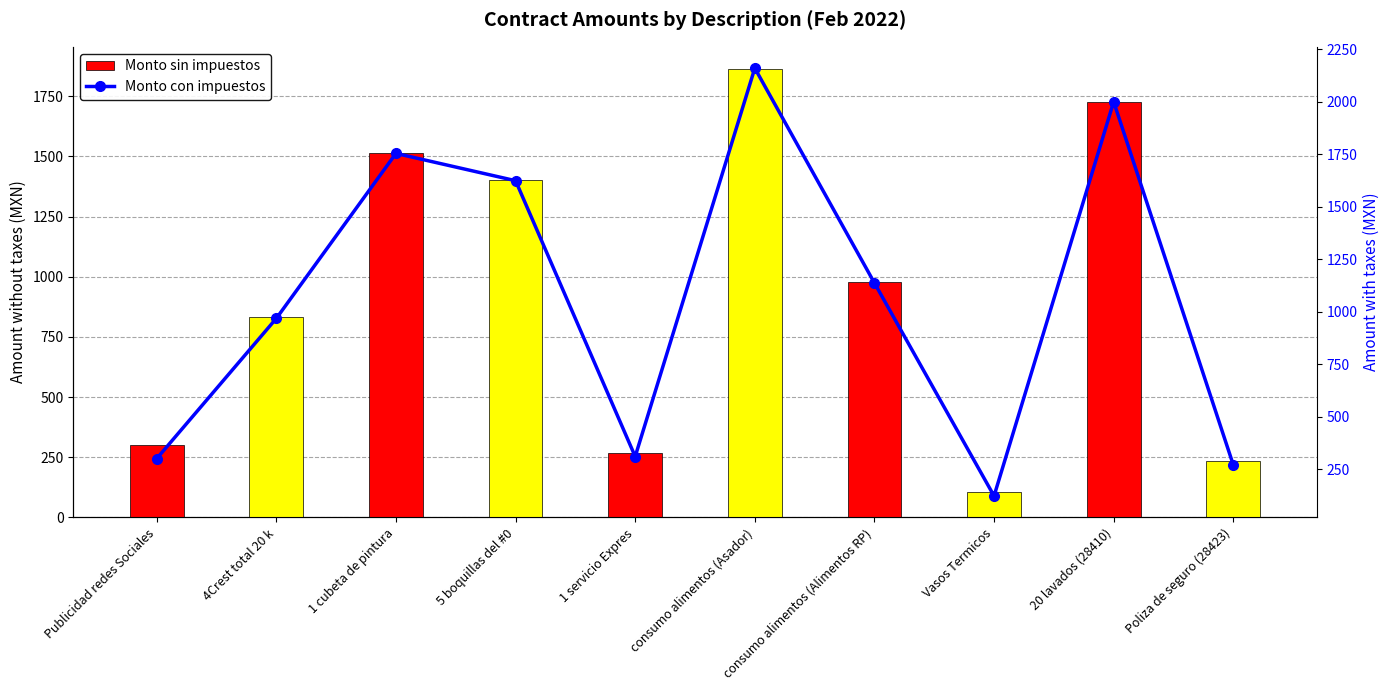

What position from the left is consumo alimentos (Asador)?

6